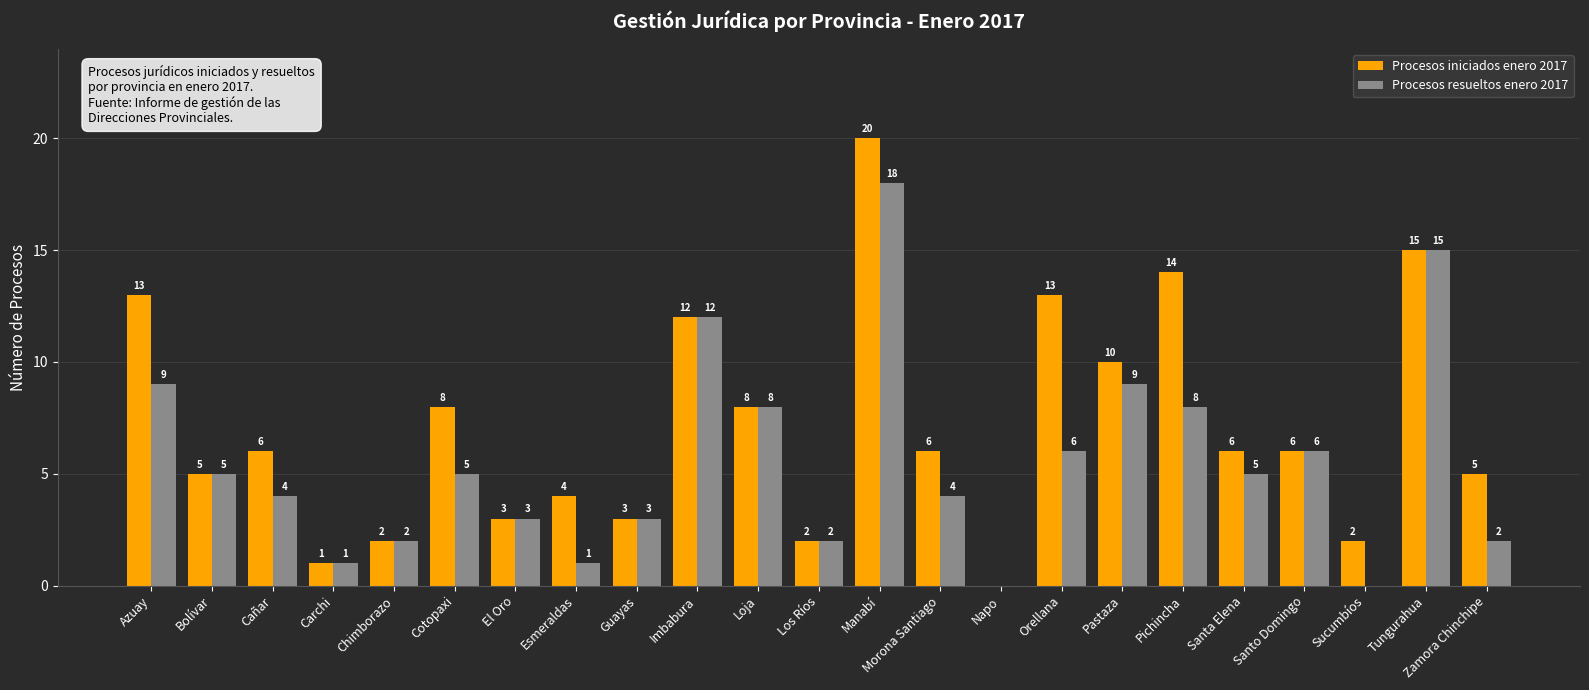

Reading left to right, what are all the values shown in this chart?

Procesos iniciados enero 2017: Azuay=13	Bolívar=5	Cañar=6	Carchi=1	Chimborazo=2	Cotopaxi=8	El Oro=3	Esmeraldas=4	Guayas=3	Imbabura=12	Loja=8	Los Ríos=2	Manabí=20	Morona Santiago=6	Napo=0	Orellana=13	Pastaza=10	Pichincha=14	Santa Elena=6	Santo Domingo=6	Sucumbíos=2	Tungurahua=15	Zamora Chinchipe=5
Procesos resueltos enero 2017: Azuay=9	Bolívar=5	Cañar=4	Carchi=1	Chimborazo=2	Cotopaxi=5	El Oro=3	Esmeraldas=1	Guayas=3	Imbabura=12	Loja=8	Los Ríos=2	Manabí=18	Morona Santiago=4	Napo=0	Orellana=6	Pastaza=9	Pichincha=8	Santa Elena=5	Santo Domingo=6	Sucumbíos=0	Tungurahua=15	Zamora Chinchipe=2